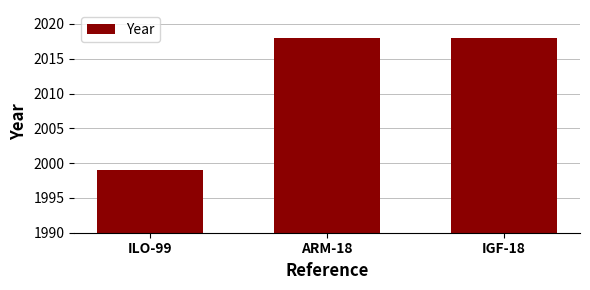

What is the greatest value displayed?

2018